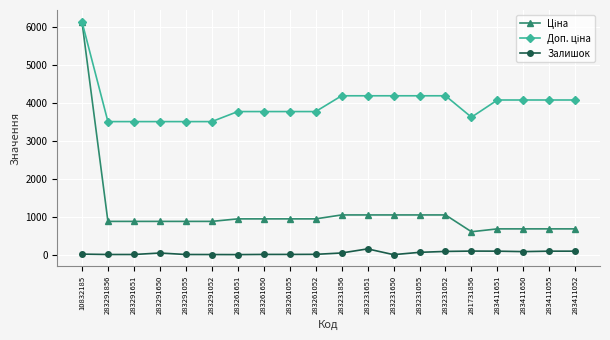

Is it true that Залишок equals 92.0 at 283411055?

True